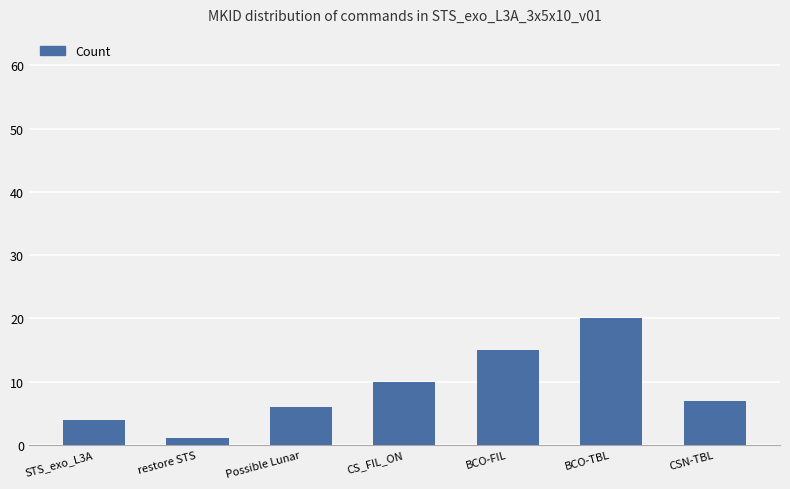

How many values are between 4 and 15?

5